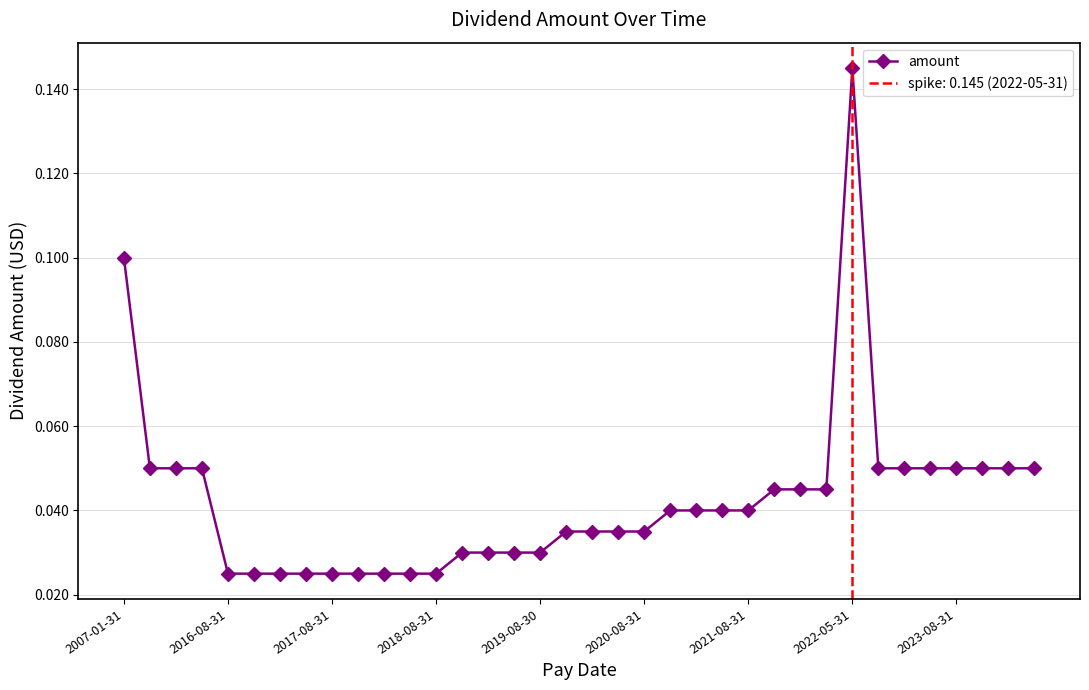

Reading left to right, extract all data points from this chart.

0.1	0.1	0.1	0.1	0.0	0.0	0.0	0.0	0.0	0.0	0.0	0.0	0.0	0.0	0.0	0.0	0.0	0.0	0.0	0.0	0.0	0.0	0.0	0.0	0.0	0.0	0.0	0.0	0.1	0.1	0.1	0.1	0.1	0.1	0.1	0.1